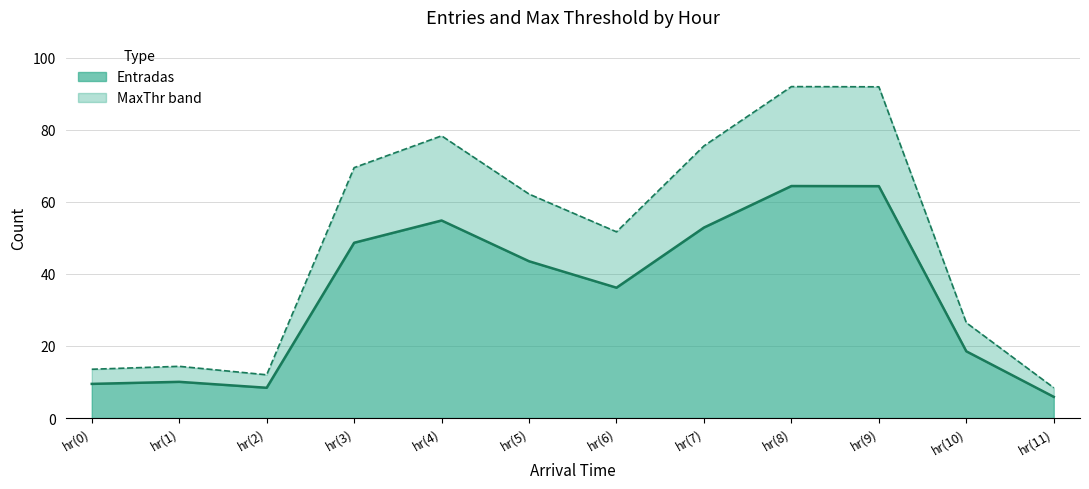

Which series has the widest spread of values?

MaxThr (line)